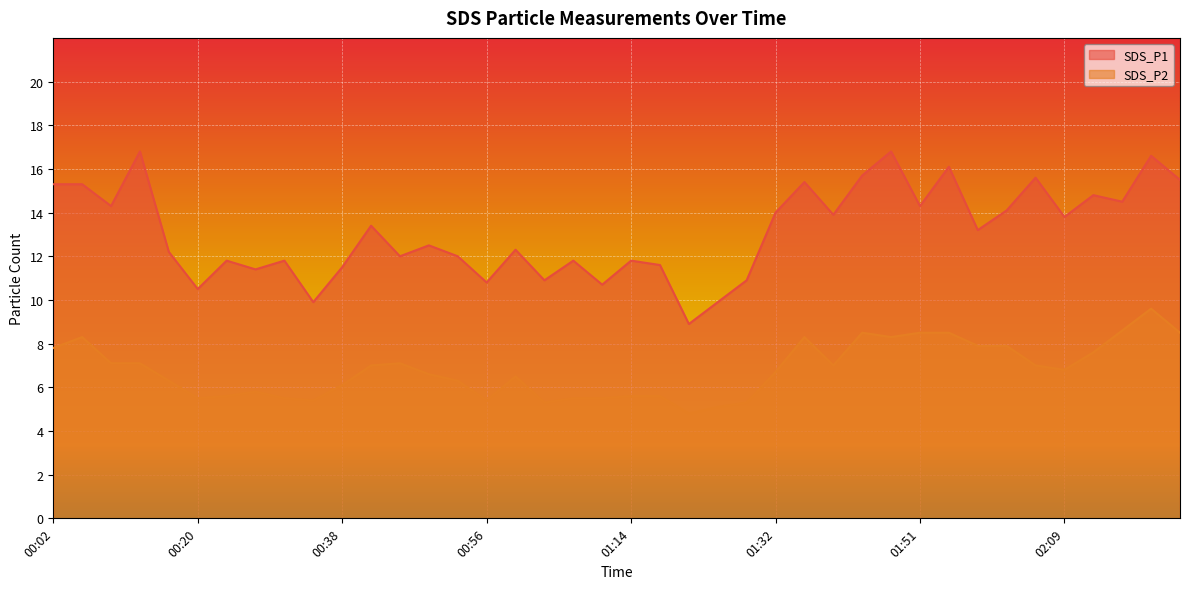

Where is SDS_P2 nearest to the value 7?

00:42